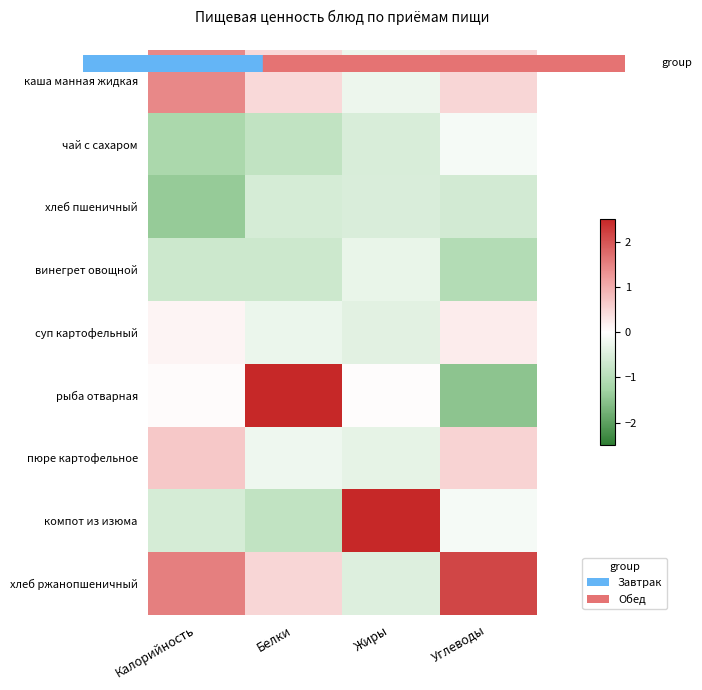

What is the difference between the highest and lowest values at Углеводы?

3.7